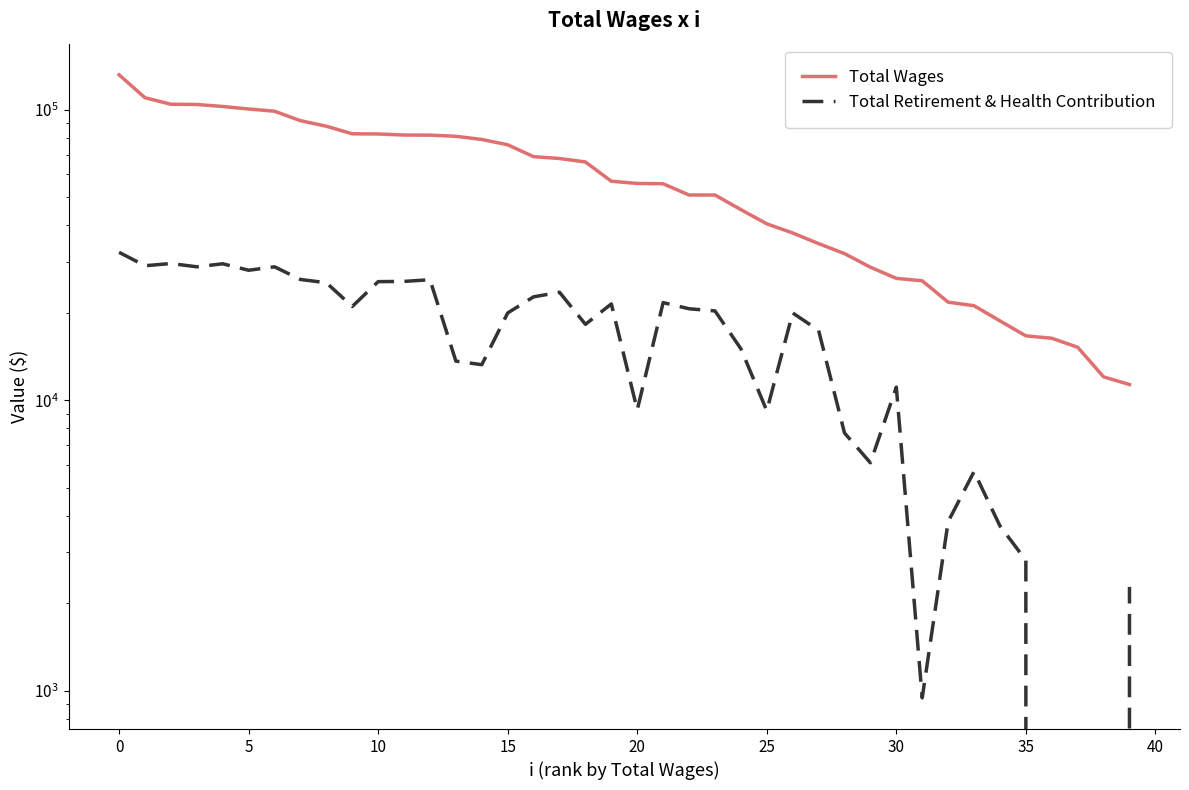

Does the chart have visible grid lines?

No